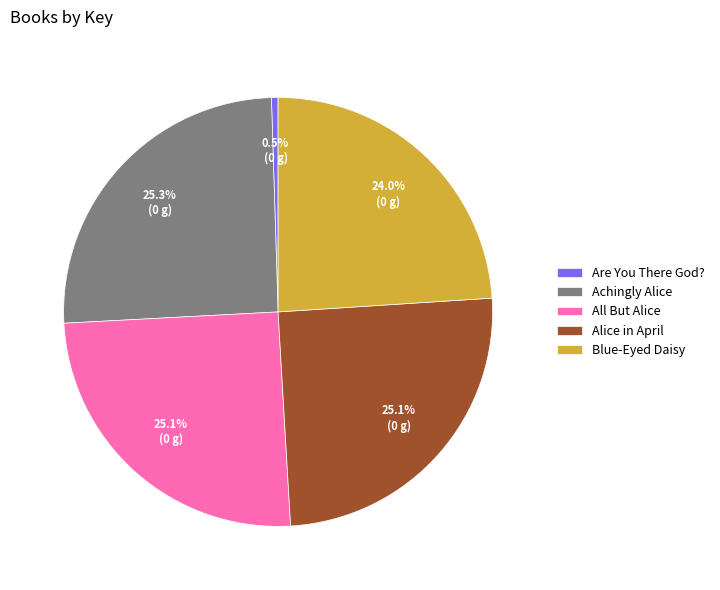

Approximately how many times larger is the value at Blue-Eyed Daisy compared to Achingly Alice?

0.9